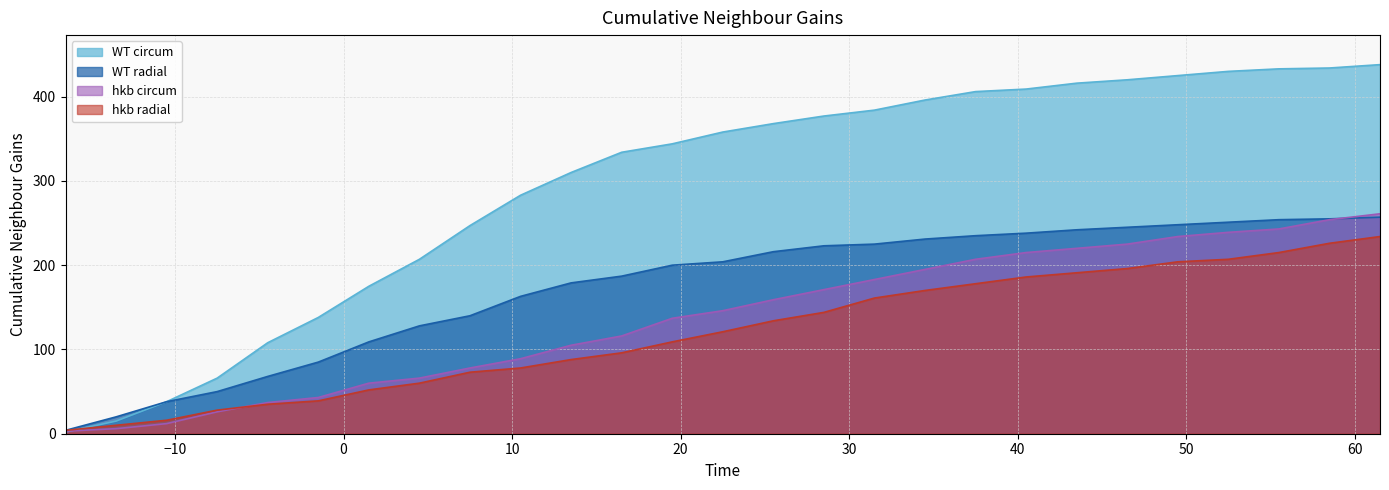

True or false: WT circum has more than 1 points higher than both neighbors.

False